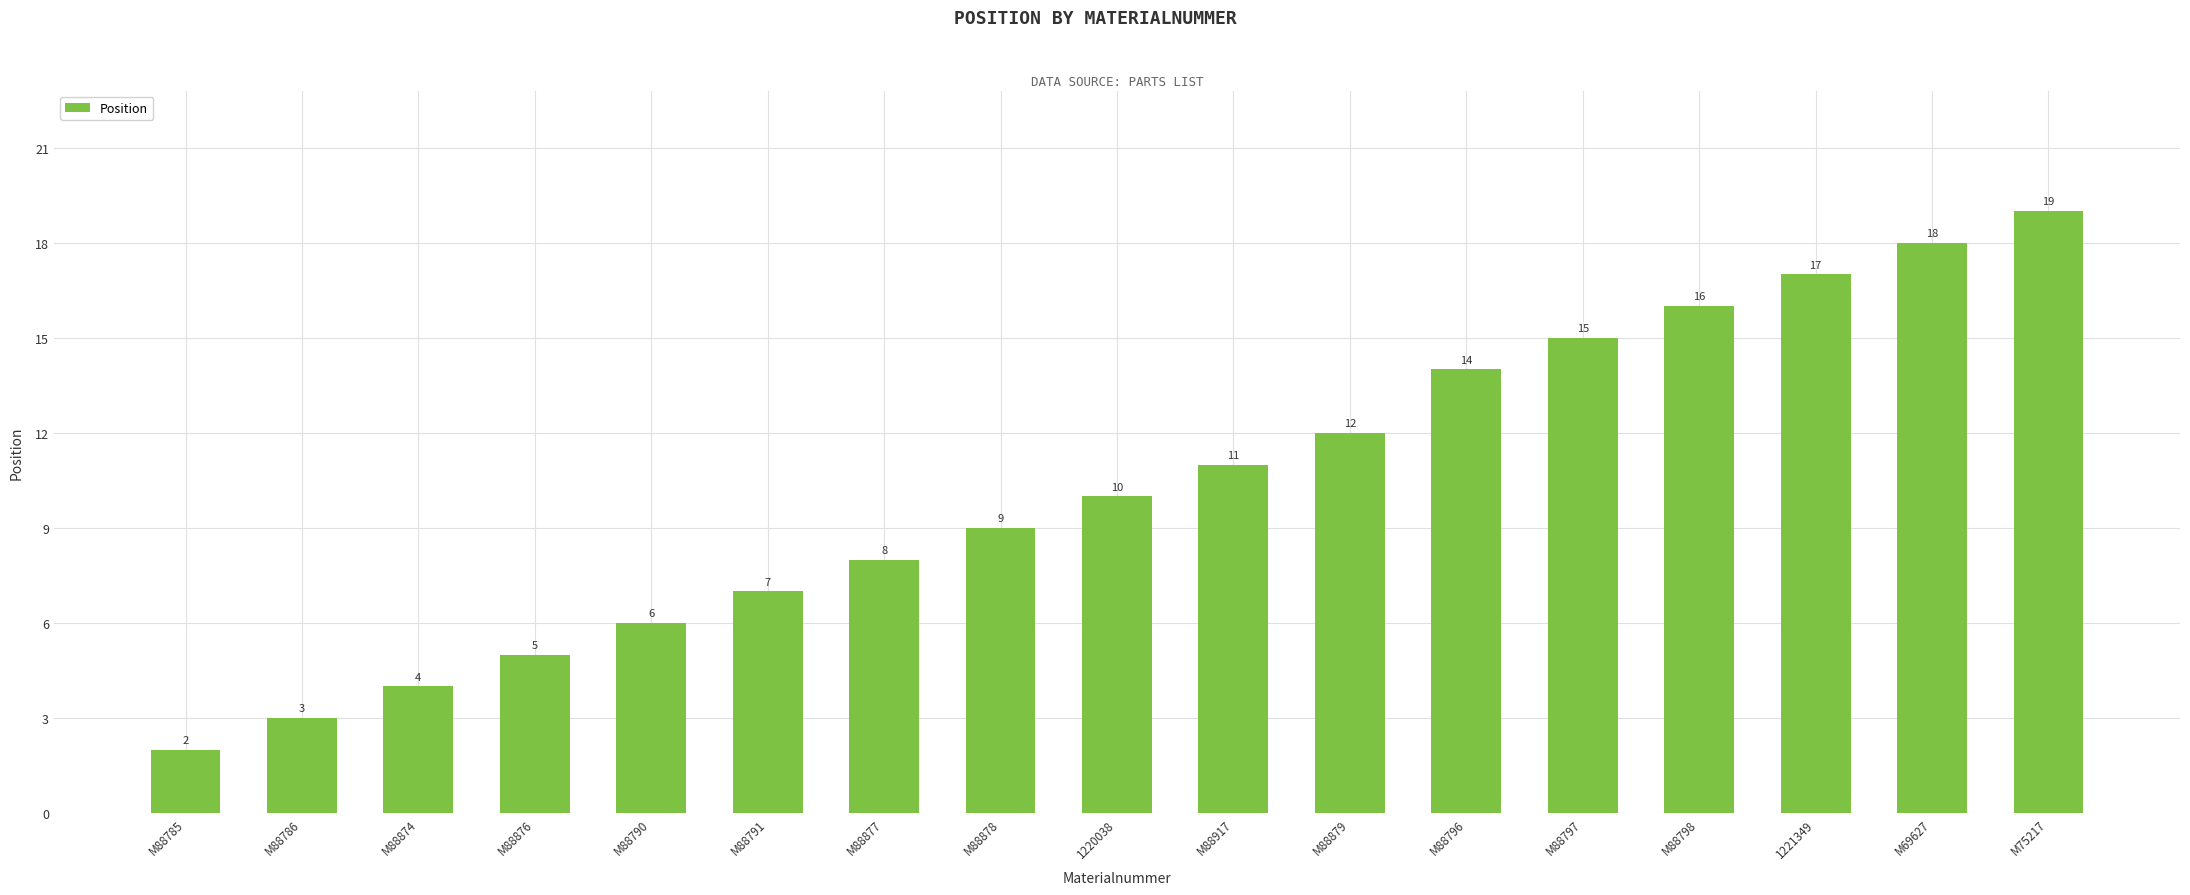

What is the label of the 2nd bar from the left?

M88786